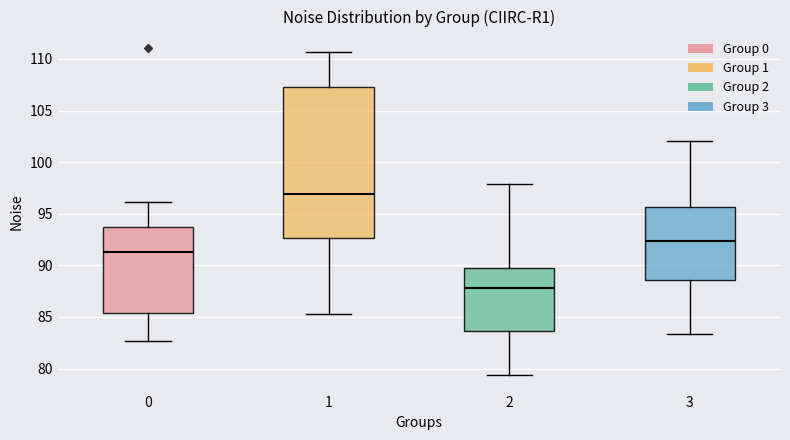

Reading left to right, read every box against the y-axis: the position of its median line, the range the box covers, and the ends of its whiskers. The values are not printed on the chart, so give them approximately, as read against the axis.

0: median 91.5, box 85.5 to 93.5, whiskers 82.5 to 96.0
1: median 97.0, box 92.5 to 107.5, whiskers 85.5 to 110.5
2: median 88.0, box 83.5 to 89.5, whiskers 79.5 to 98.0
3: median 92.5, box 88.5 to 95.5, whiskers 83.5 to 102.0